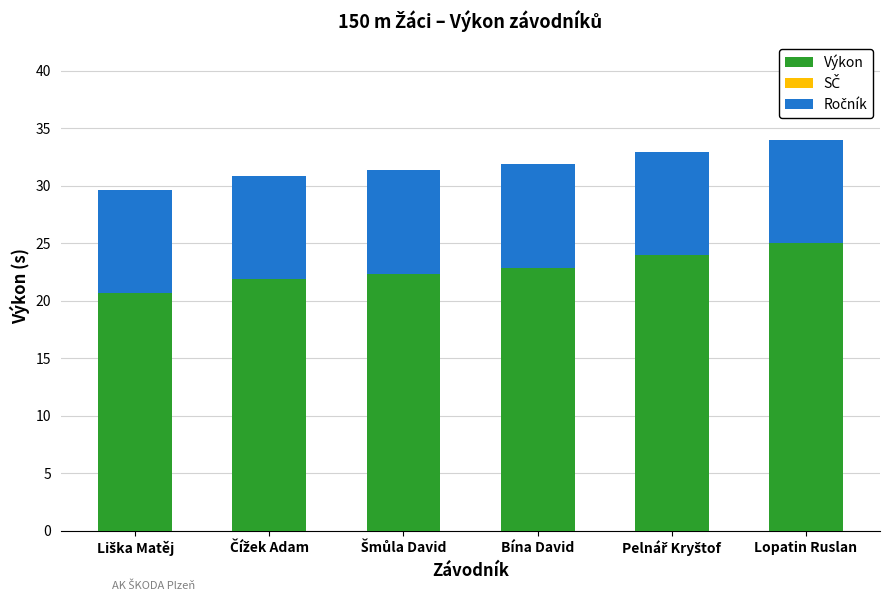

What is the highest value of the Výkon series?

25.0